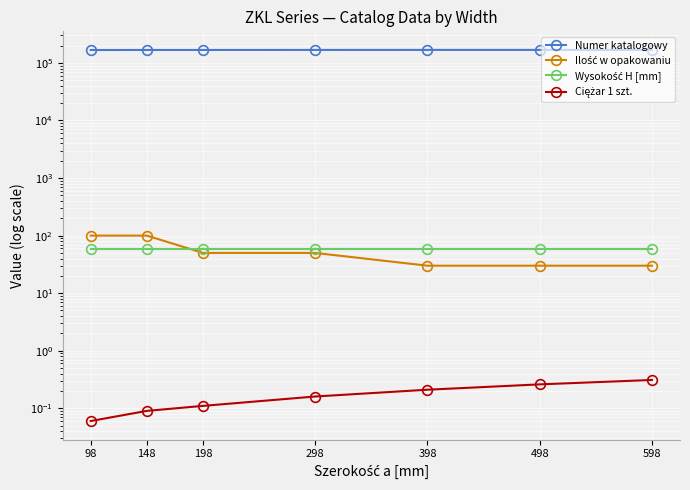

True or false: Ciężar 1 szt. has a value of 0.1 at 148.

True